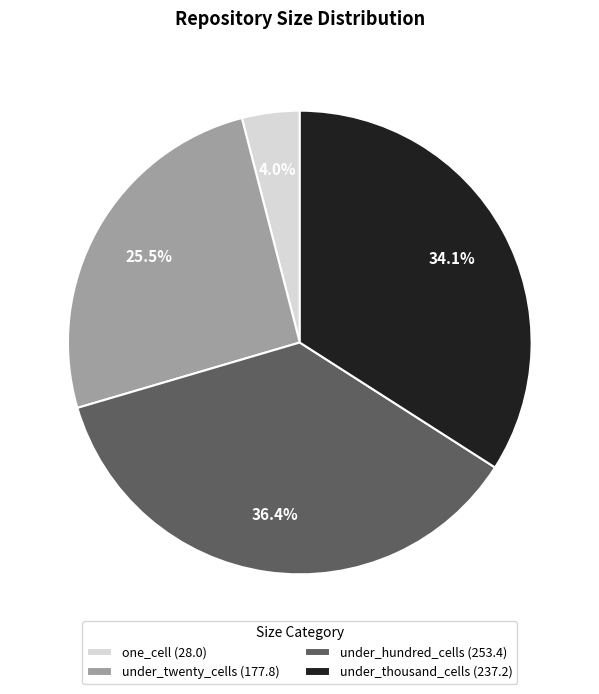

Is there any slice that represents more than half of the pie?

No